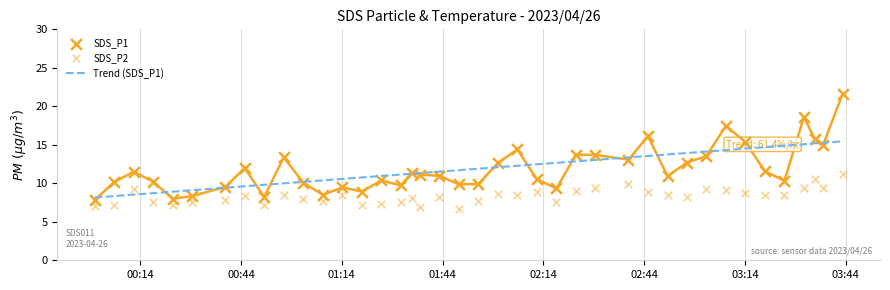

Which series reaches the maximum Y coordinate?

SDS_P1